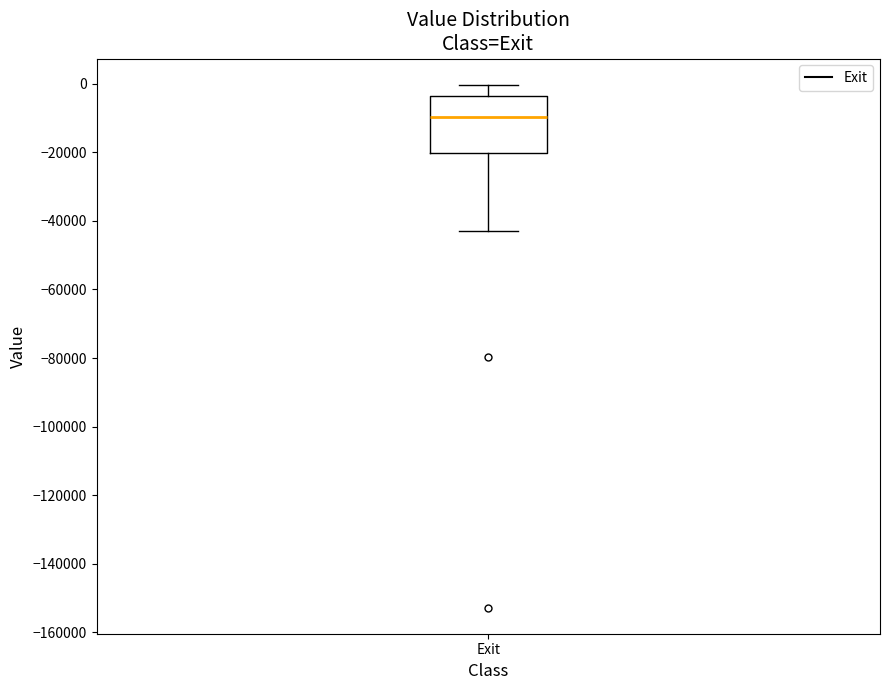

Read this box plot against the y-axis: the position of the median line, the range covered by the box, and the ends of both whiskers. The values are not printed on the chart, so give them approximately, as read against the axis.

median -10000, box -20000 to -4000, whiskers -42000 to 0